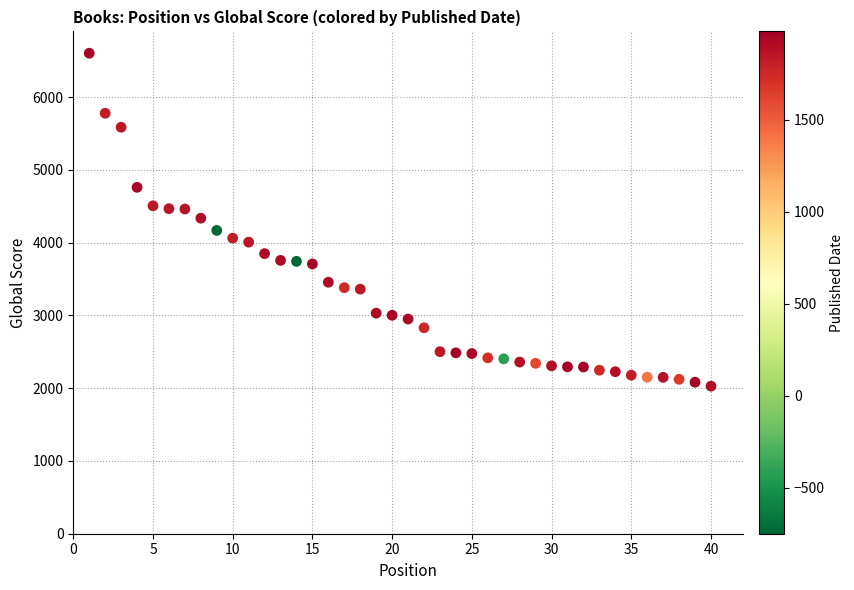

What is the range of X values (max minus min)?

39